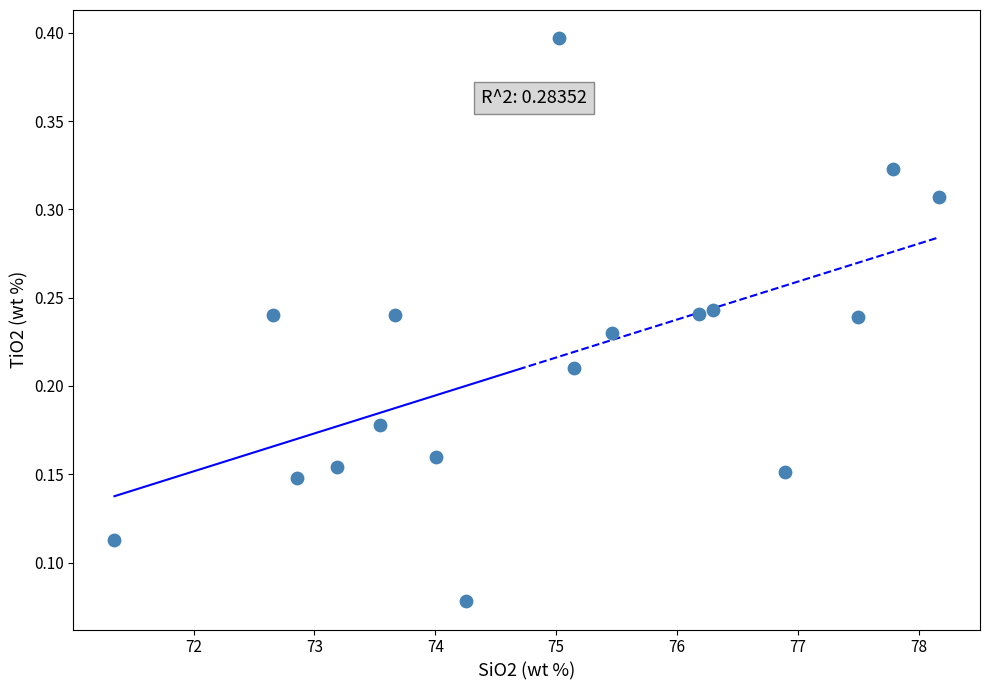

What is the range of X values (max minus min)?

6.8